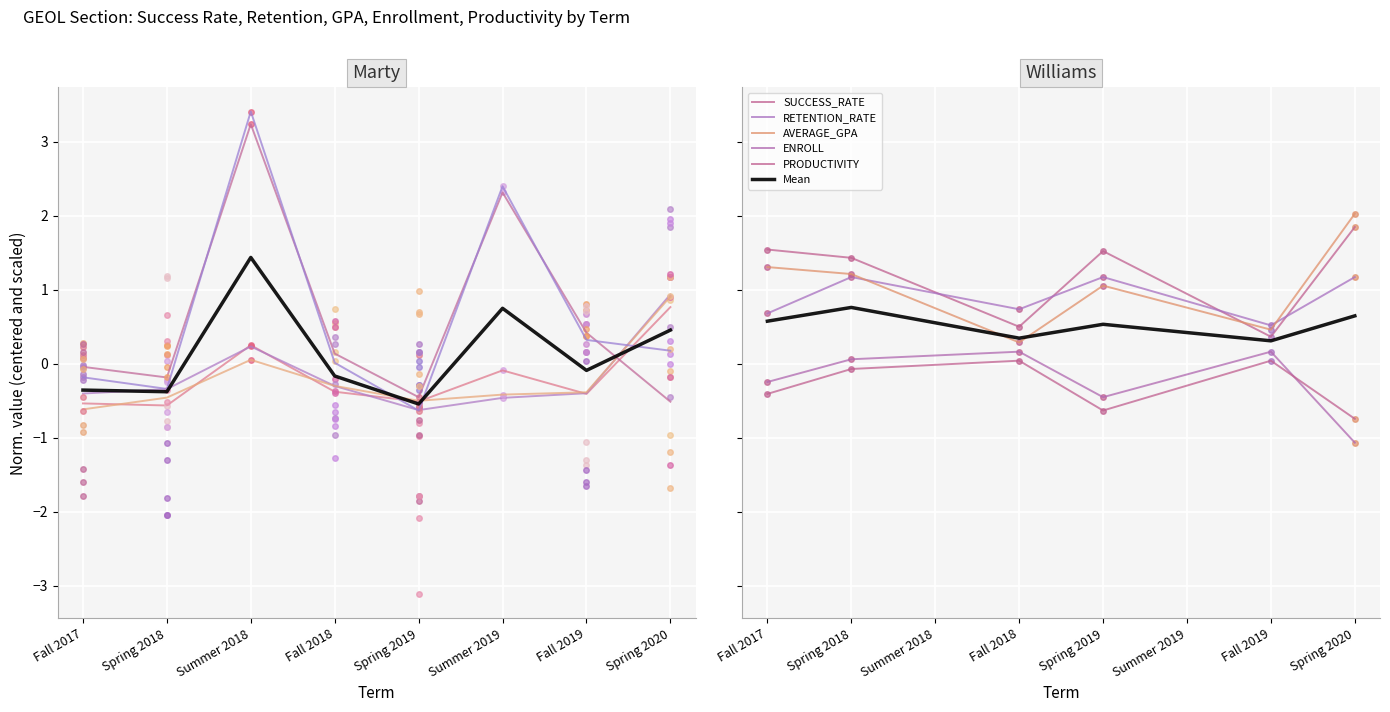

What is the highest value of the Mean series?

0.8